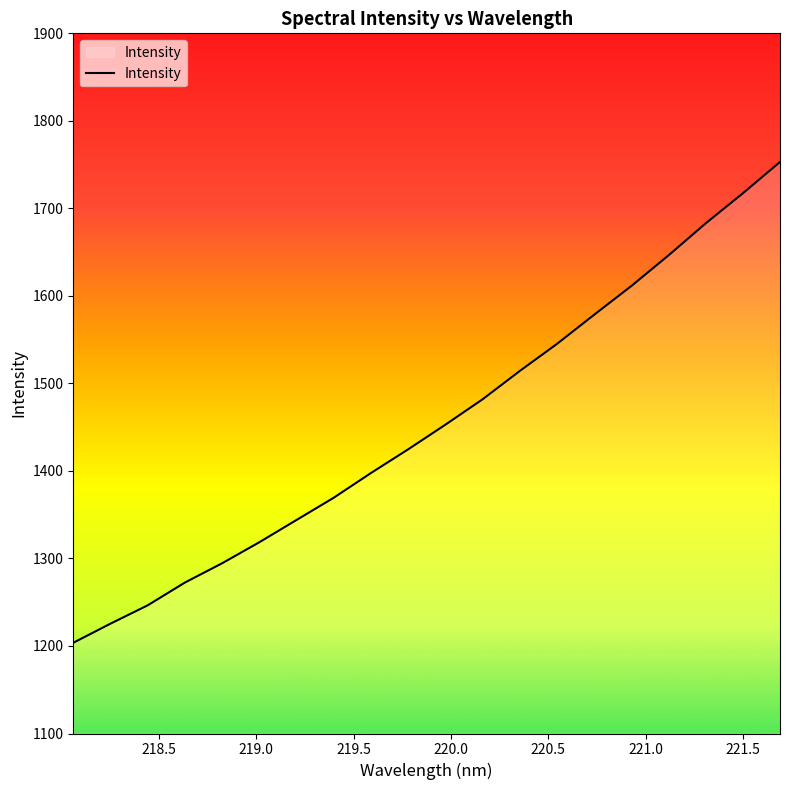

What is the greatest value displayed?

1753.0